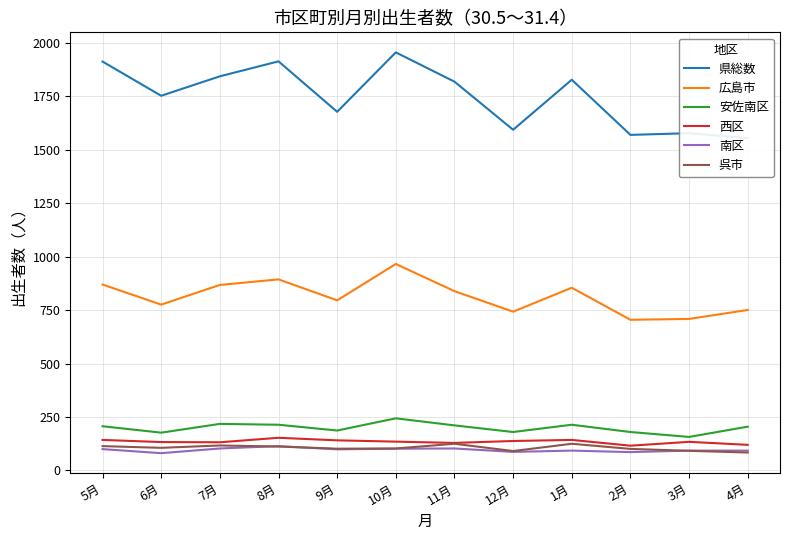

Rank the categories by 安佐南区 value from highest to lowest.

10月, 7月, 8月, 1月, 11月, 5月, 4月, 9月, 12月, 2月, 6月, 3月